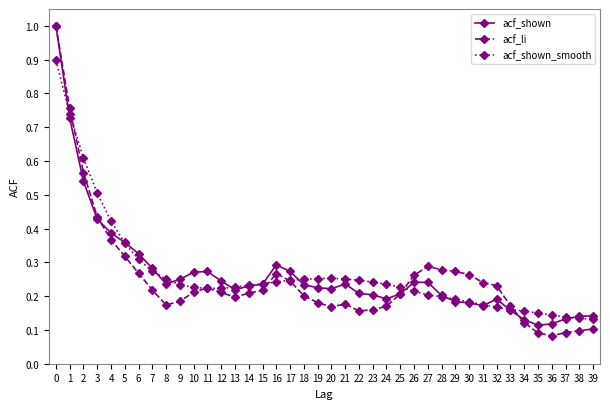

The acf_shown_smooth series shows 0.2 at 33. True or false?

True